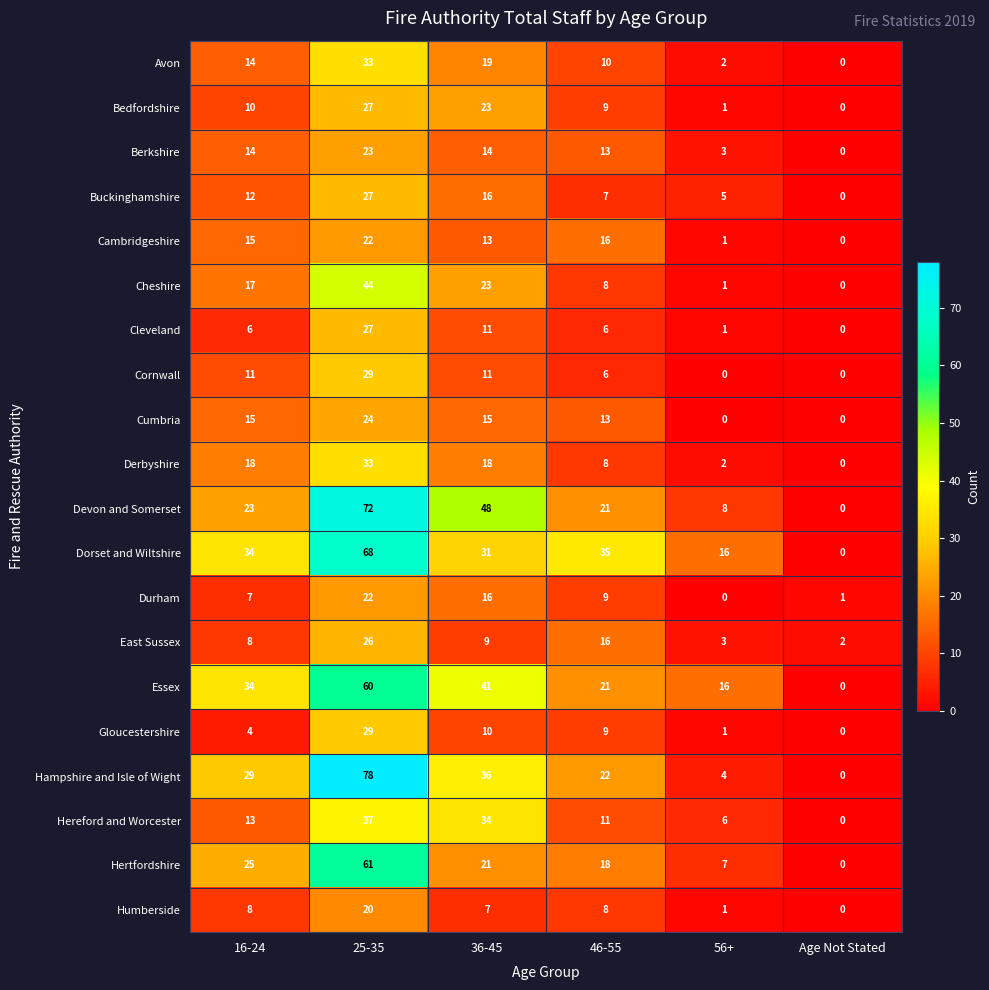

At which label does Durham reach its peak?

25-35